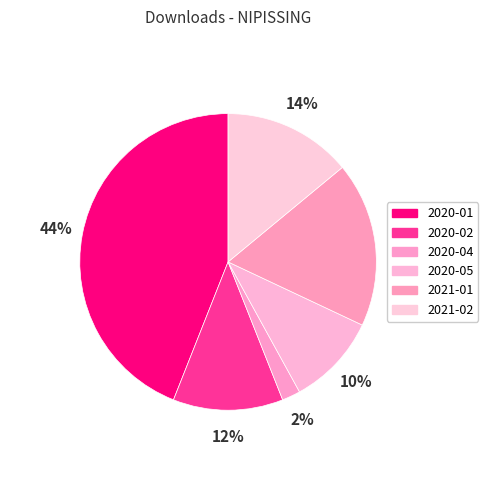

Count the number of slices in the pie.

6